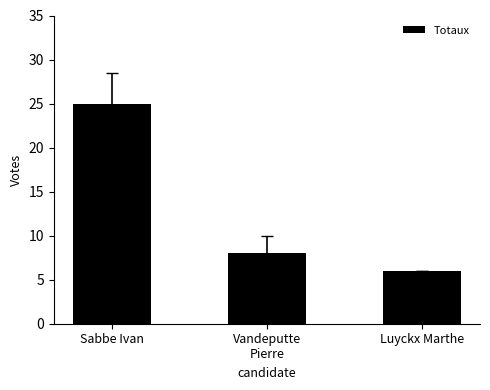

What is the value of the 1st bar from the left?

25